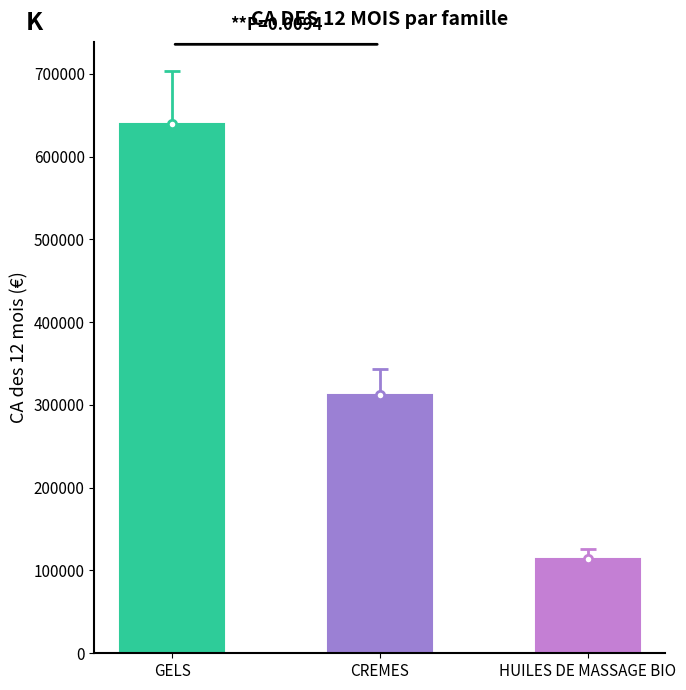

Which category has the highest value across all series?

GELS